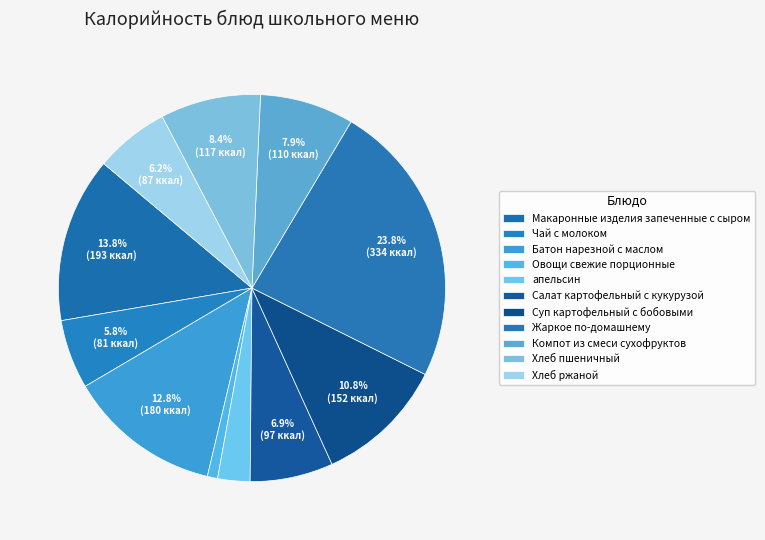

To the nearest percent, what is the difference between the largest and smallest slice percentages?

23%